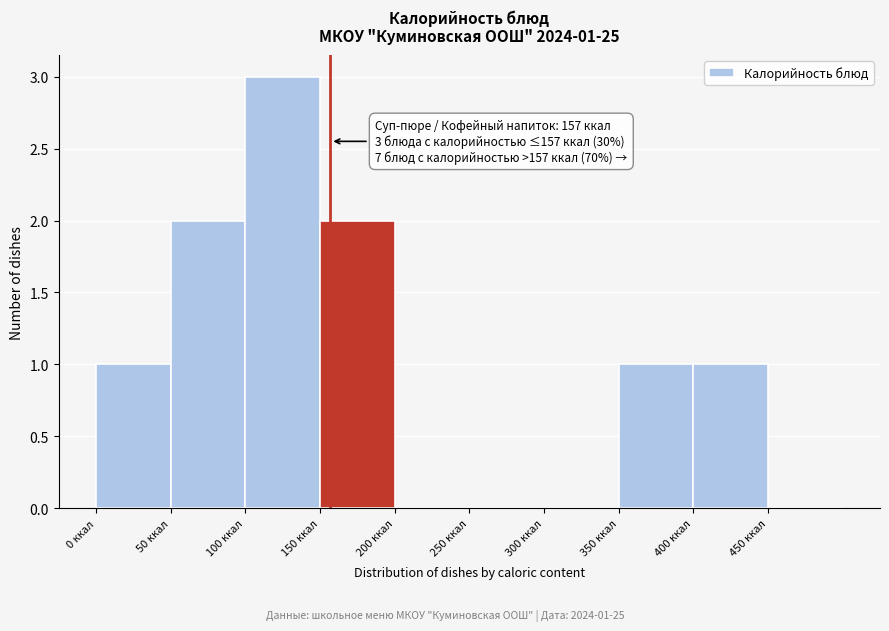

Over which range of the x-axis is the bar tallest?

100 to 150